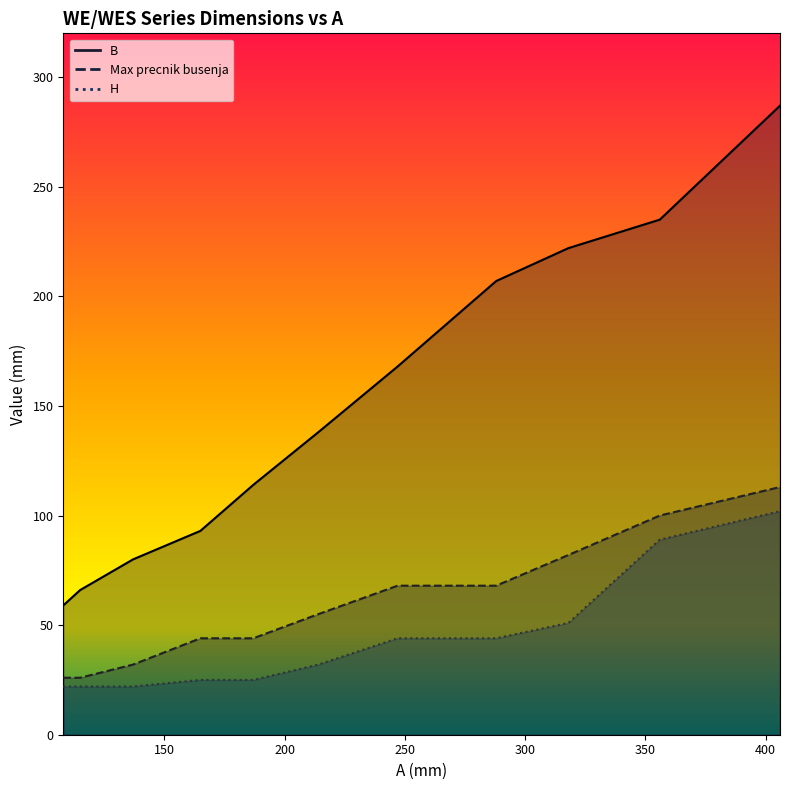

List the series in order of their overall mean, highest first.

B, Max precnik busenja, H